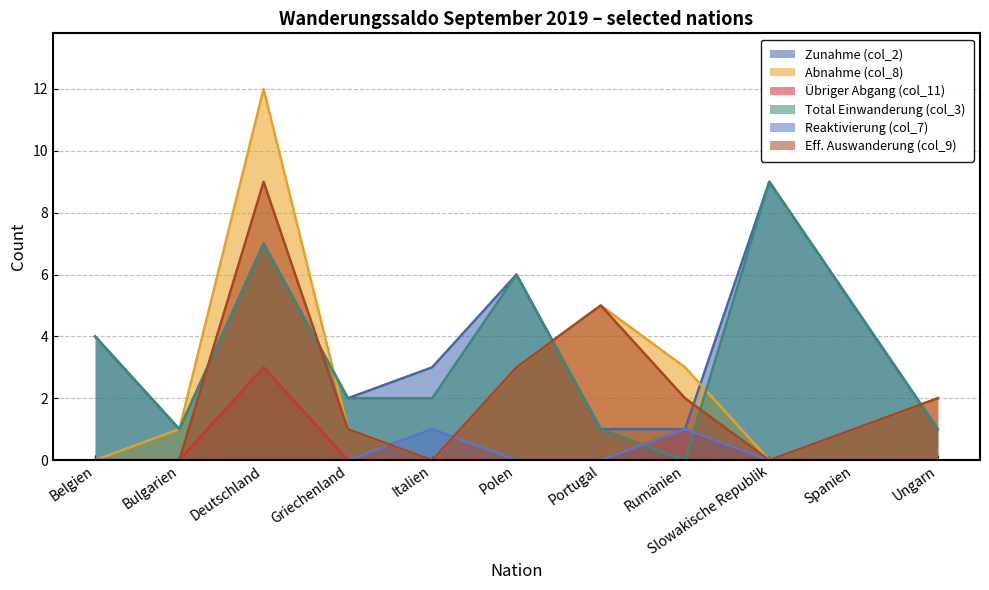

Which series has the largest total across all categories?

Zunahme (col_2)